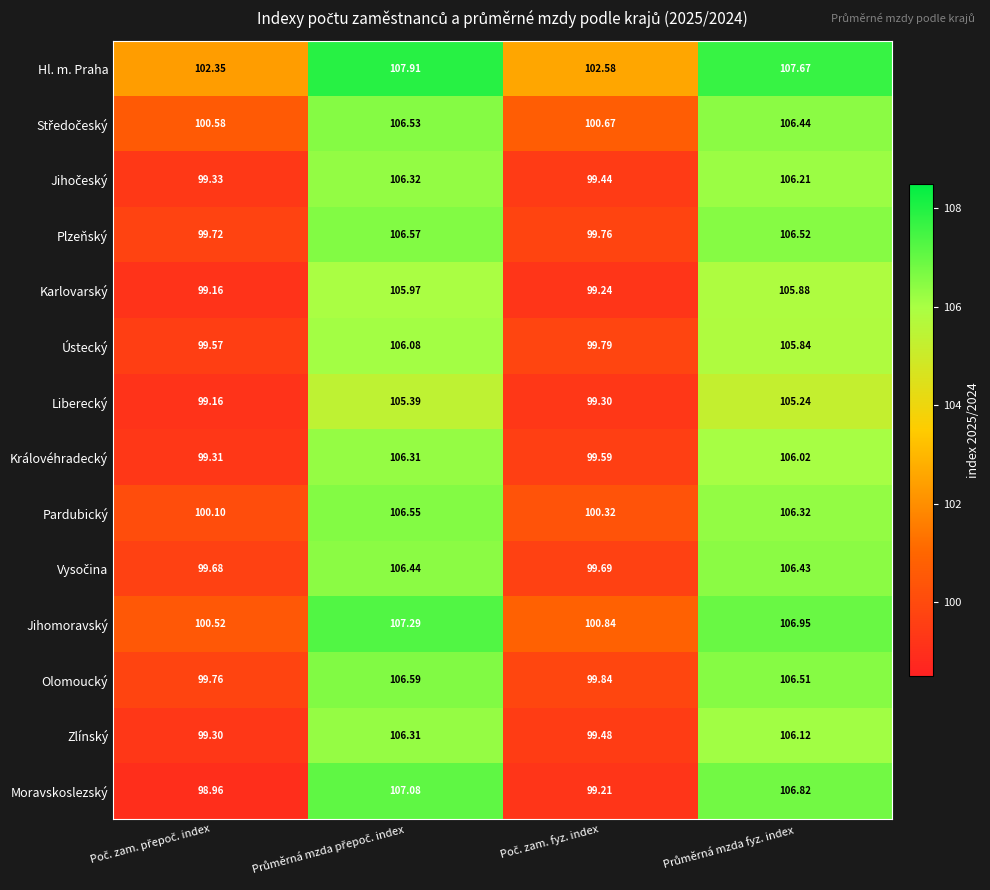

Which series has the widest spread of values?

Moravskoslezský